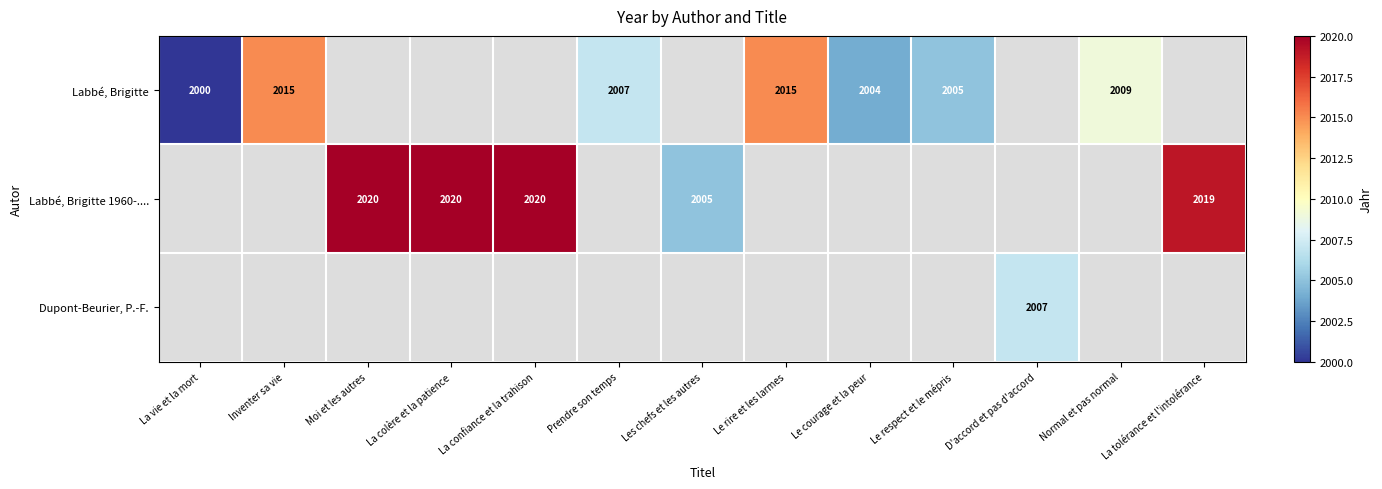

The Labbé, Brigitte series shows 1138 at Le respect et le mépris. True or false?

False